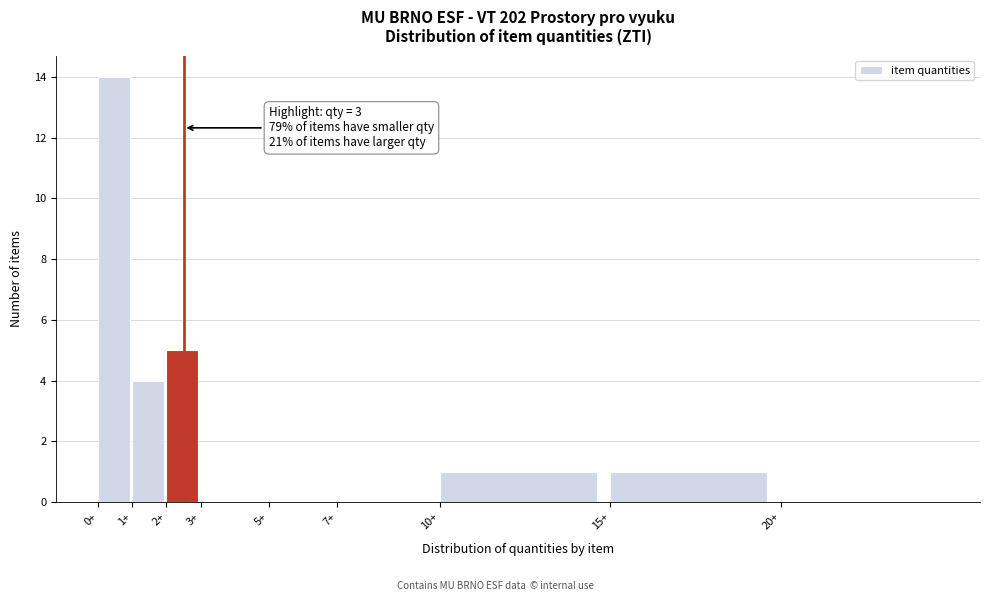

Reading left to right, extract all data points from this chart.

0+=14	1+=4	2+=5	3+=0	5+=0	7+=0	10+=1	15+=1	20+=0